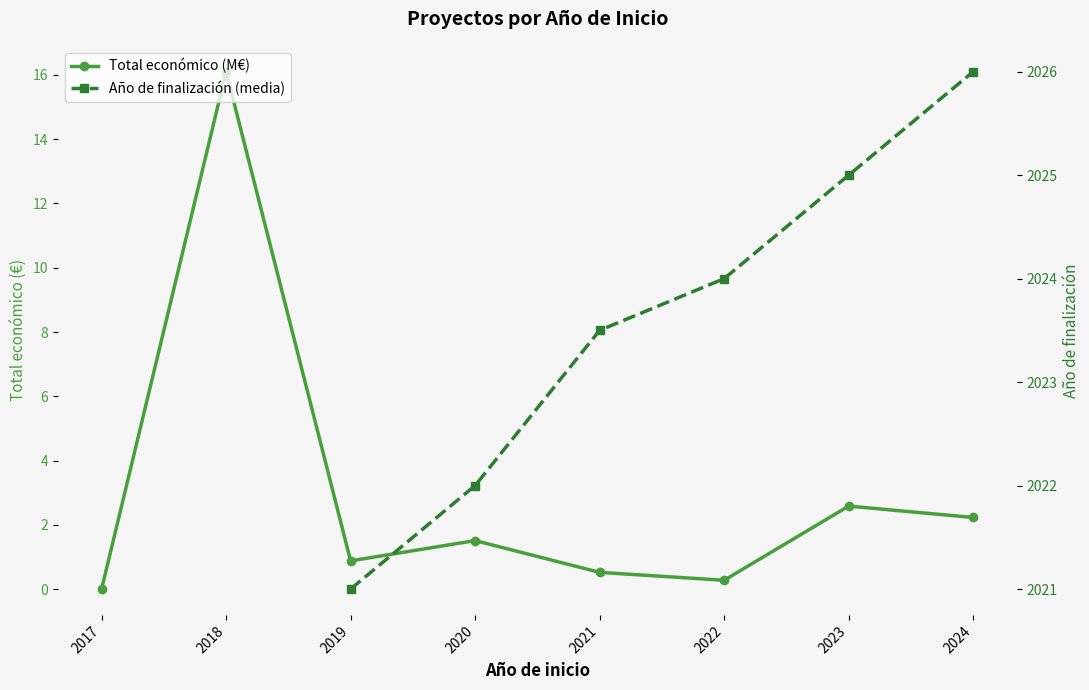

At how many categories does at least one series exceed 49?

6